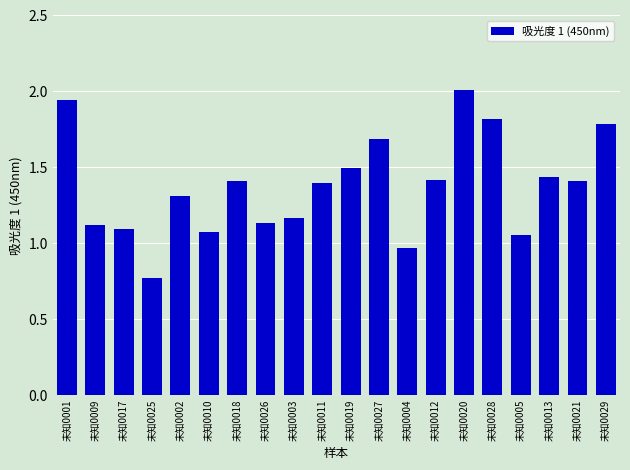

What is the change in value from 未知0002 to 未知0018?

+0.1